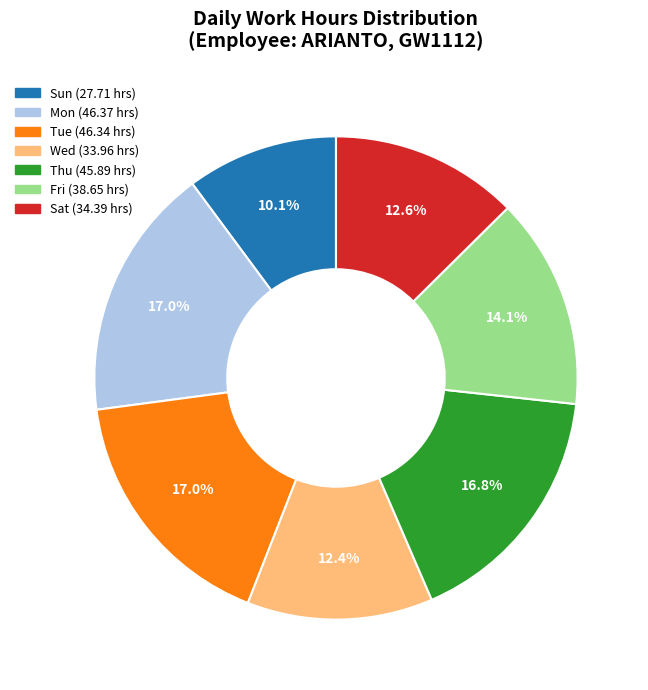

How many slices are in this pie chart?

7